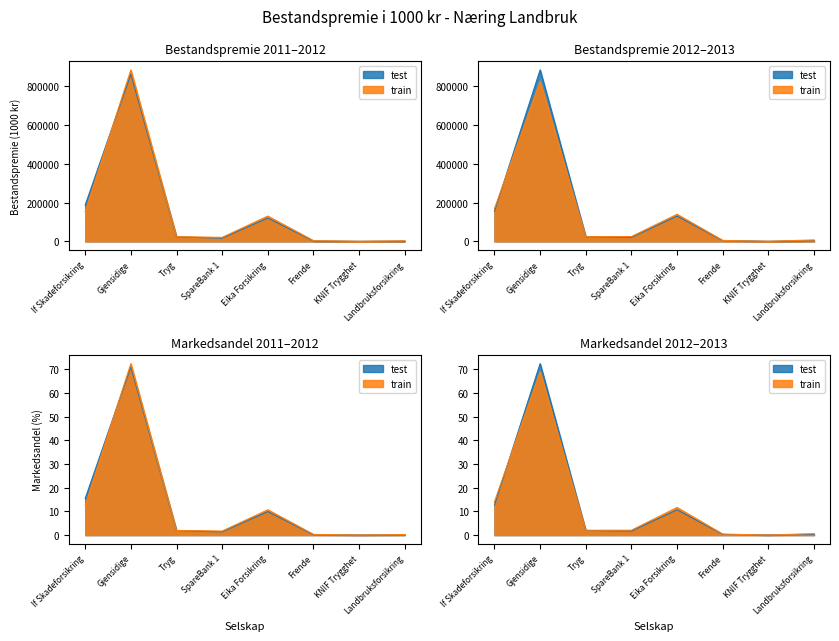

Between which two adjacent categories do train and test first intersect?

If Skadeforsikring and Gjensidige